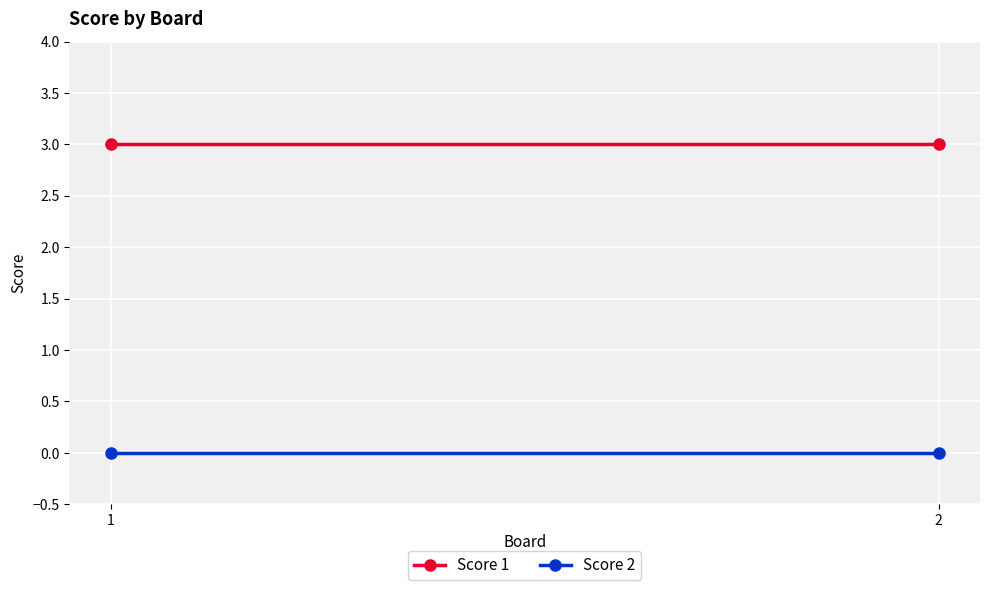

Which series has the largest range (max minus min)?

Score 1